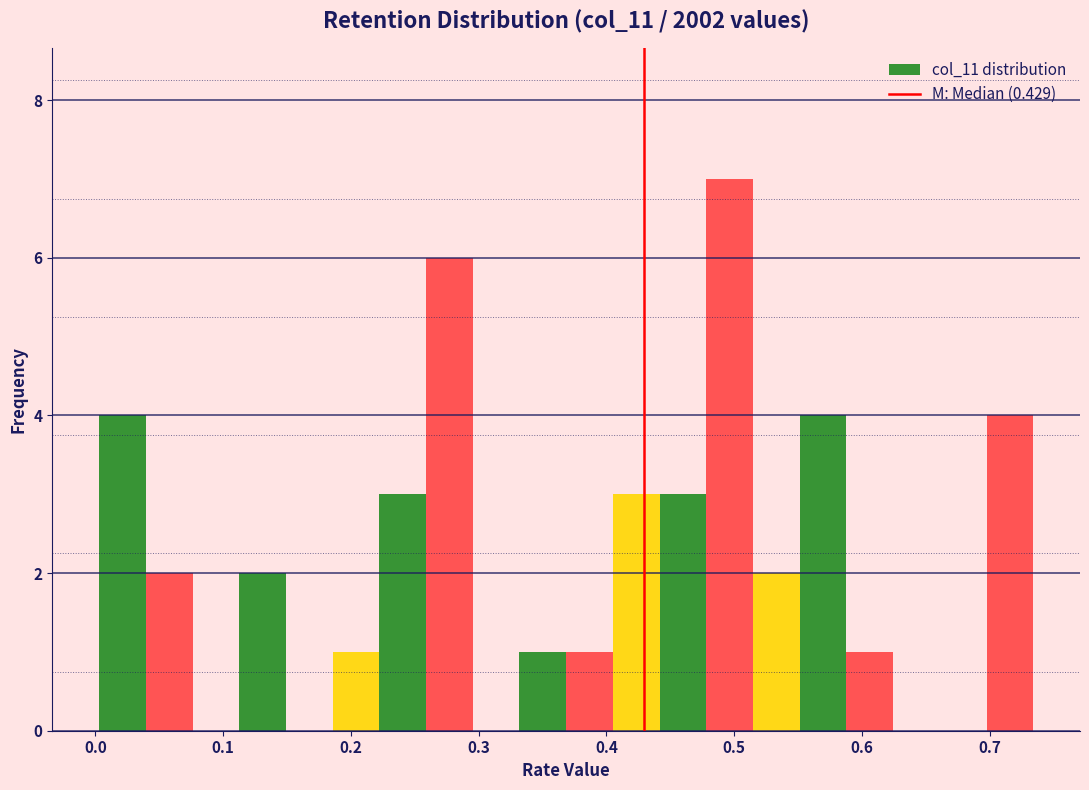

Read against the x-axis, roughly where is the centre of the tallest bar?

0.50